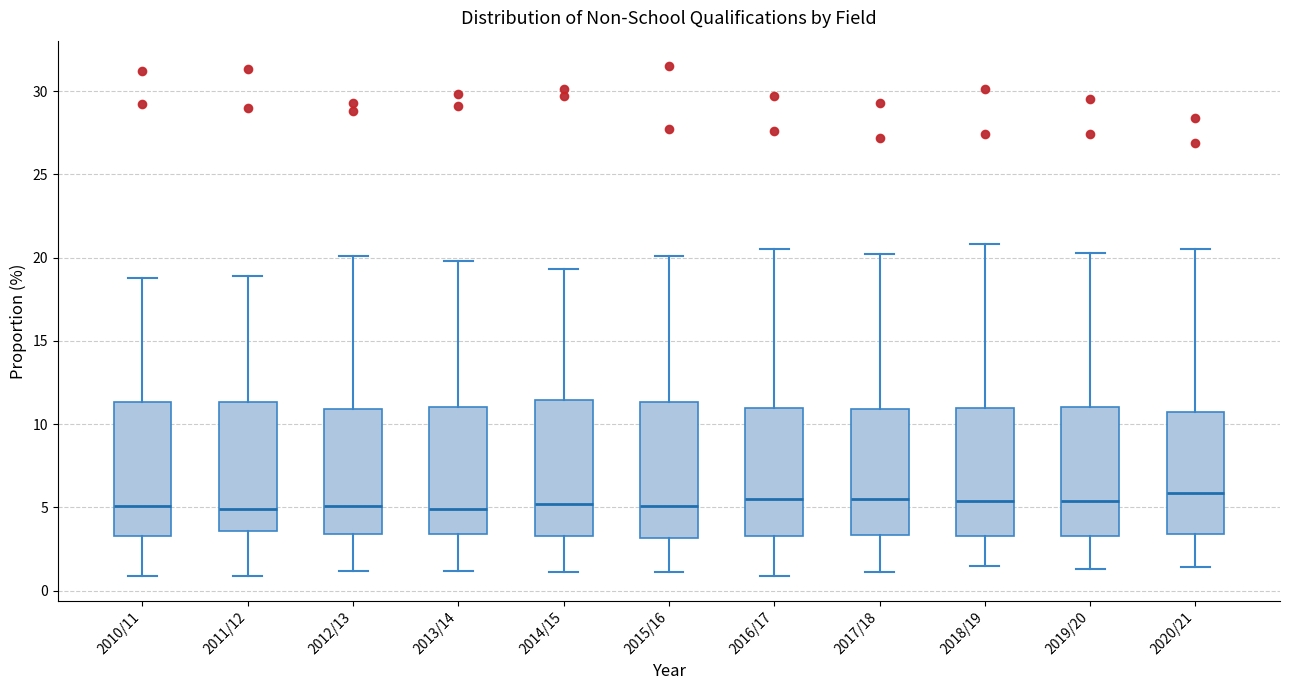

Reading left to right, transcribe this box plot: for each box, give where its median line is, the range the box spans, and where its two whiskers end, as read against the y-axis. The values are not printed on the chart, so give them approximately, as read against the axis.

2010/11: median 5.0, box 3.5 to 11.5, whiskers 1.0 to 19.0
2011/12: median 5.0, box 3.5 to 11.5, whiskers 1.0 to 19.0
2012/13: median 5.0, box 3.5 to 11.0, whiskers 1.0 to 20.0
2013/14: median 5.0, box 3.5 to 11.0, whiskers 1.0 to 20.0
2014/15: median 5.0, box 3.5 to 11.5, whiskers 1.0 to 19.5
2015/16: median 5.0, box 3.0 to 11.5, whiskers 1.0 to 20.0
2016/17: median 5.5, box 3.5 to 11.0, whiskers 1.0 to 20.5
2017/18: median 5.5, box 3.5 to 11.0, whiskers 1.0 to 20.0
2018/19: median 5.5, box 3.5 to 11.0, whiskers 1.5 to 21.0
2019/20: median 5.5, box 3.5 to 11.0, whiskers 1.5 to 20.5
2020/21: median 6.0, box 3.5 to 10.5, whiskers 1.5 to 20.5